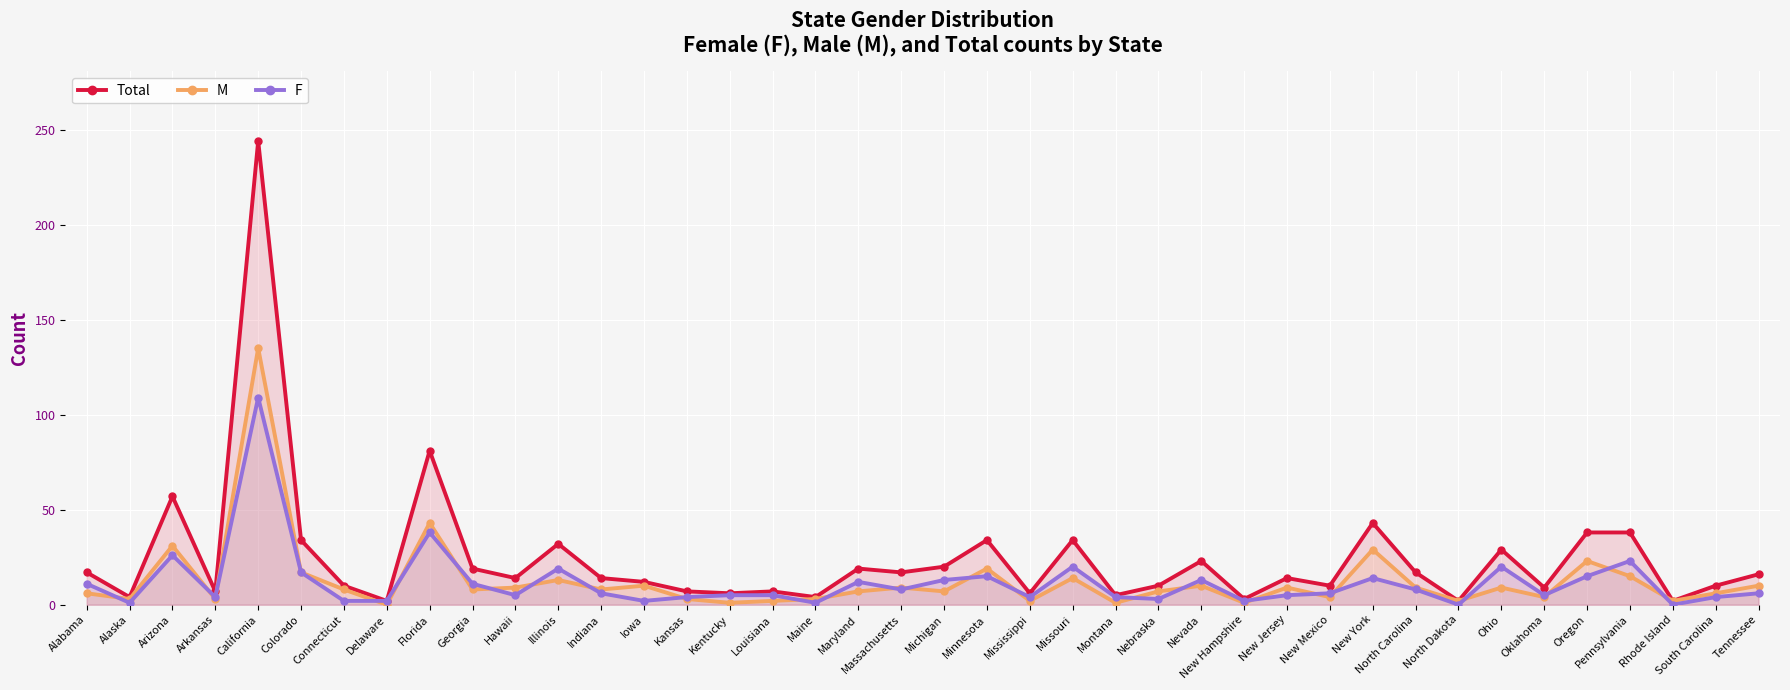

True or false: Total and F cross at least once.

False